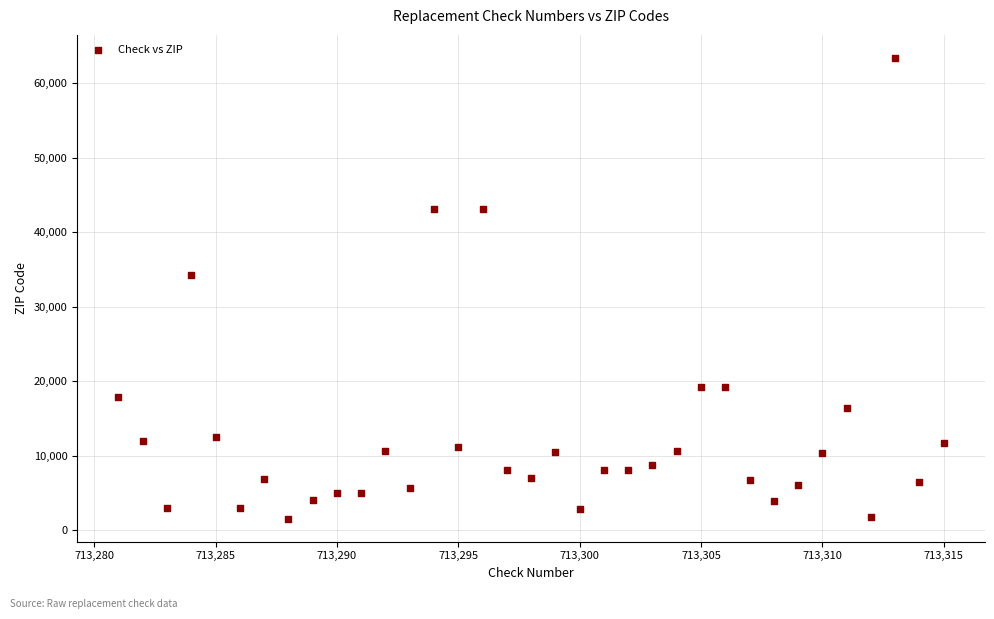

What Y value in the scatter plot is closest to 32456?

34293